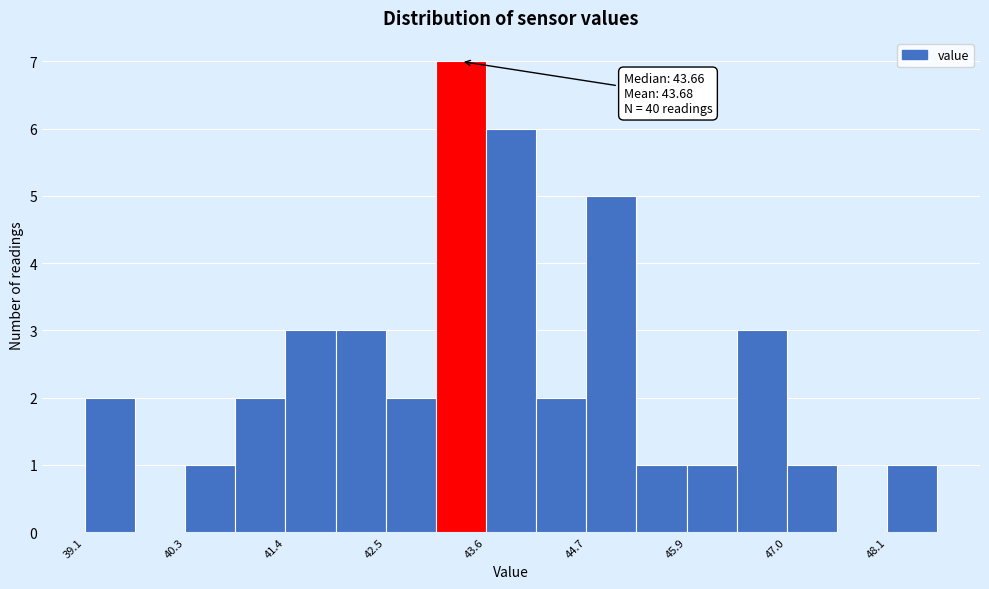

Read against the x-axis, roughly where is the centre of the tallest bar?

43.4